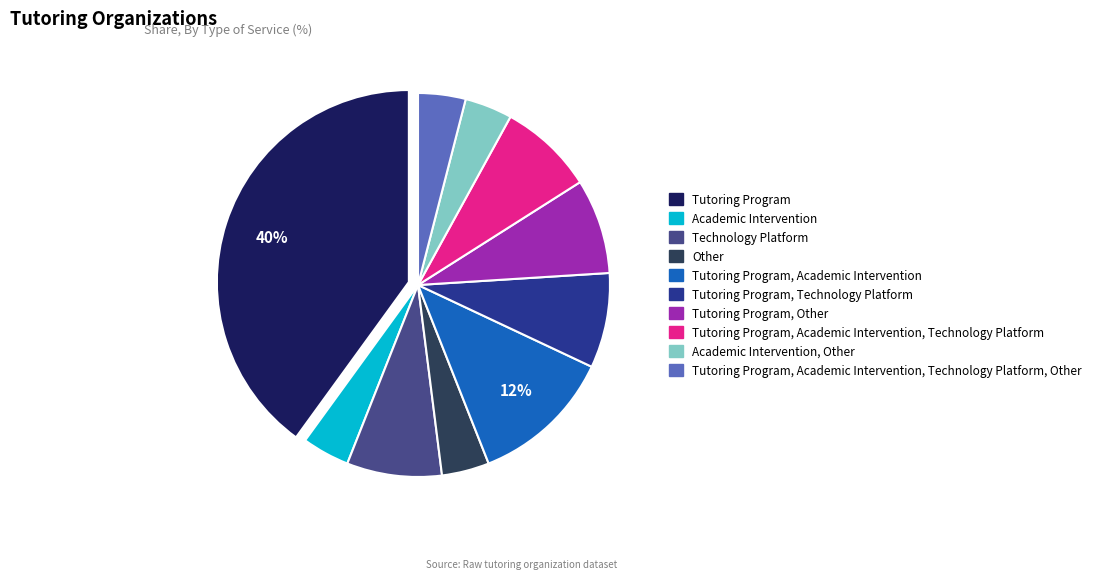

How many slices are in this pie chart?

10